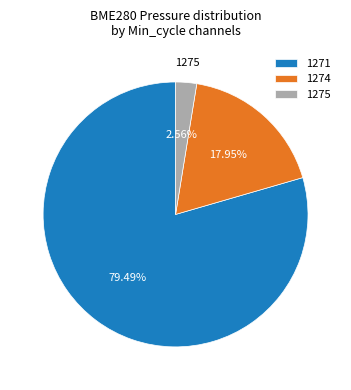

How many segments does this pie chart have?

3